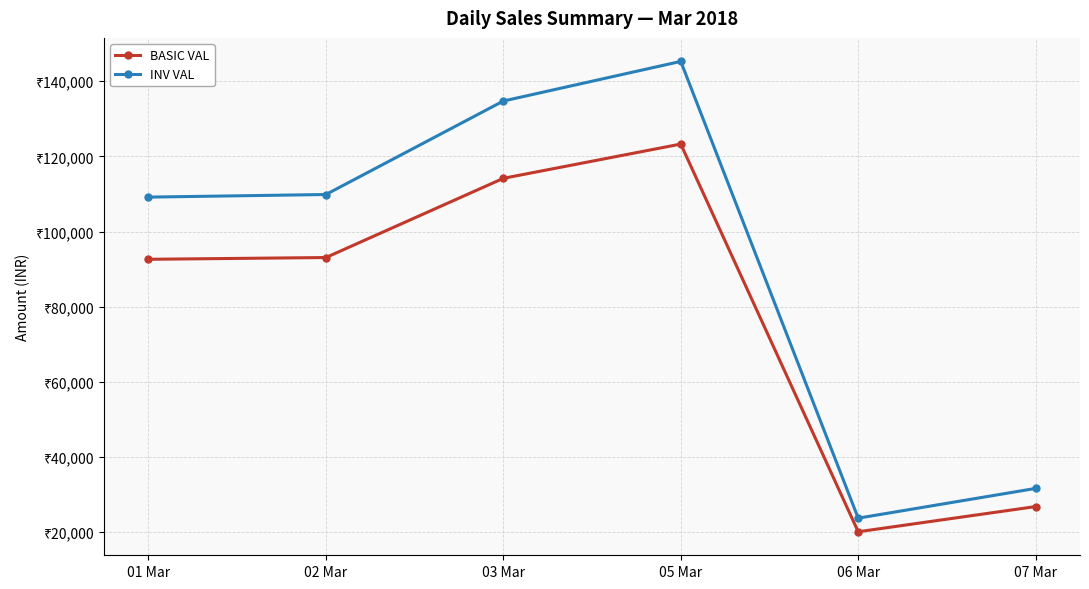

Where does the INV VAL series first go above 109862?

02 Mar